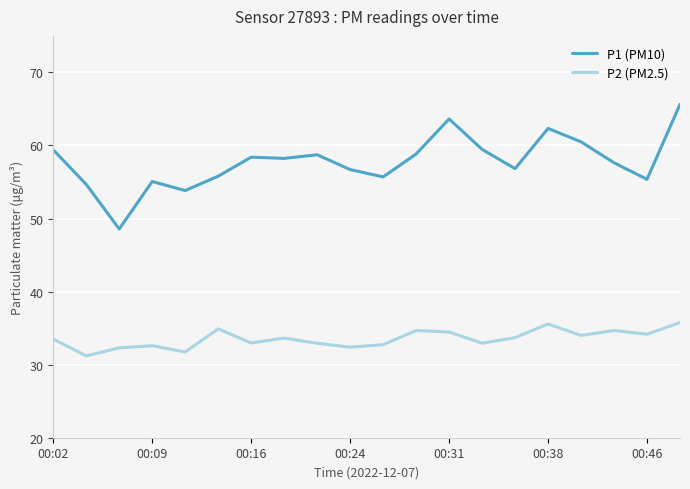

Which series has the widest spread of values?

P1 (PM10)